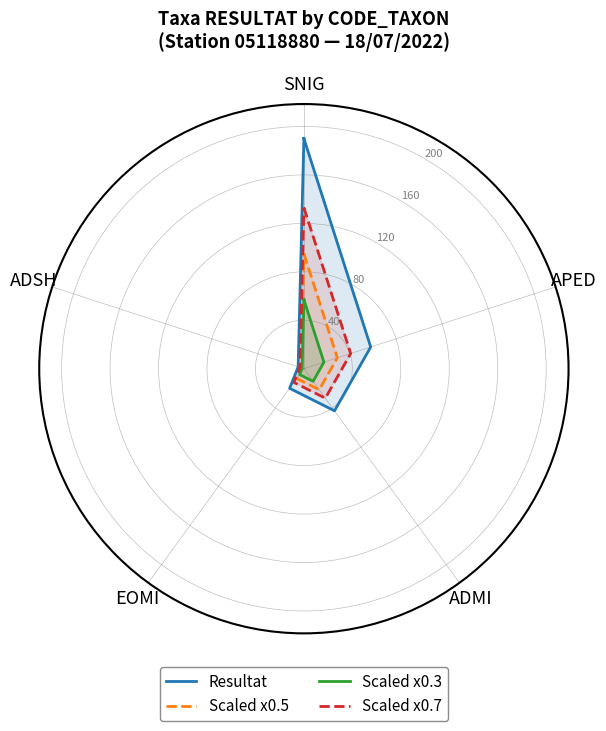

List the labels in order of Scaled x0.7 value, smallest first.

ADSH, EOMI, ADMI, APED, SNIG, SNIG